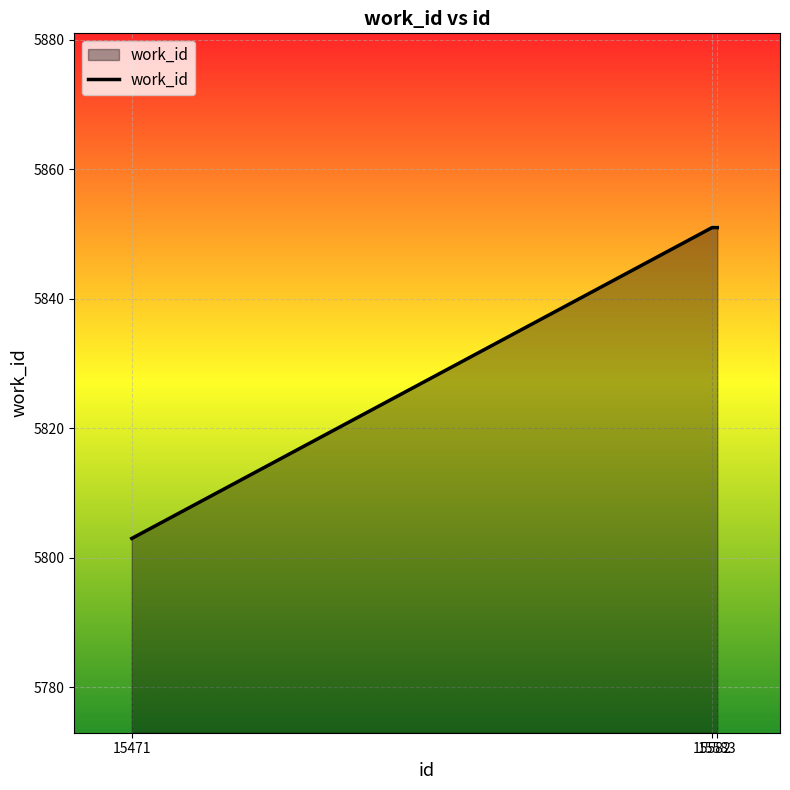

Reading left to right, list all the values displayed in this chart.

5803	5851	5851